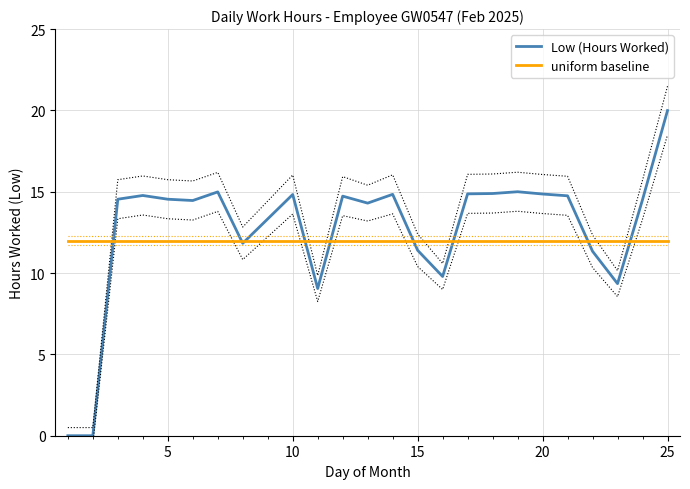

How many data points does each series have?

24